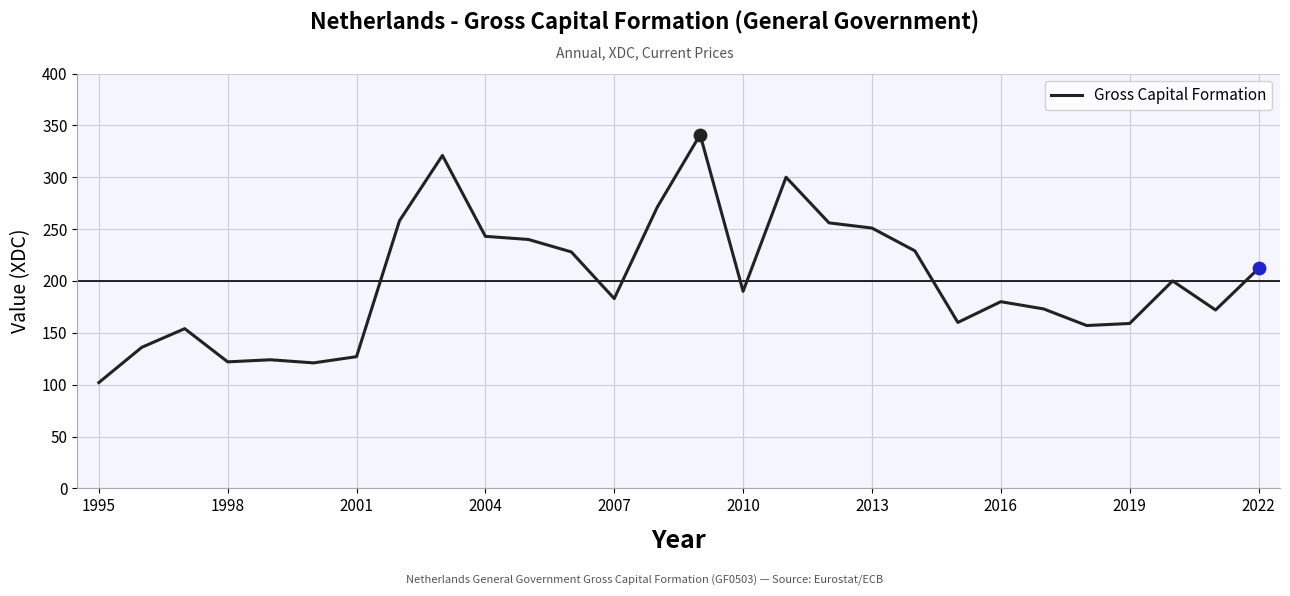

What is the maximum value shown in the chart?

341